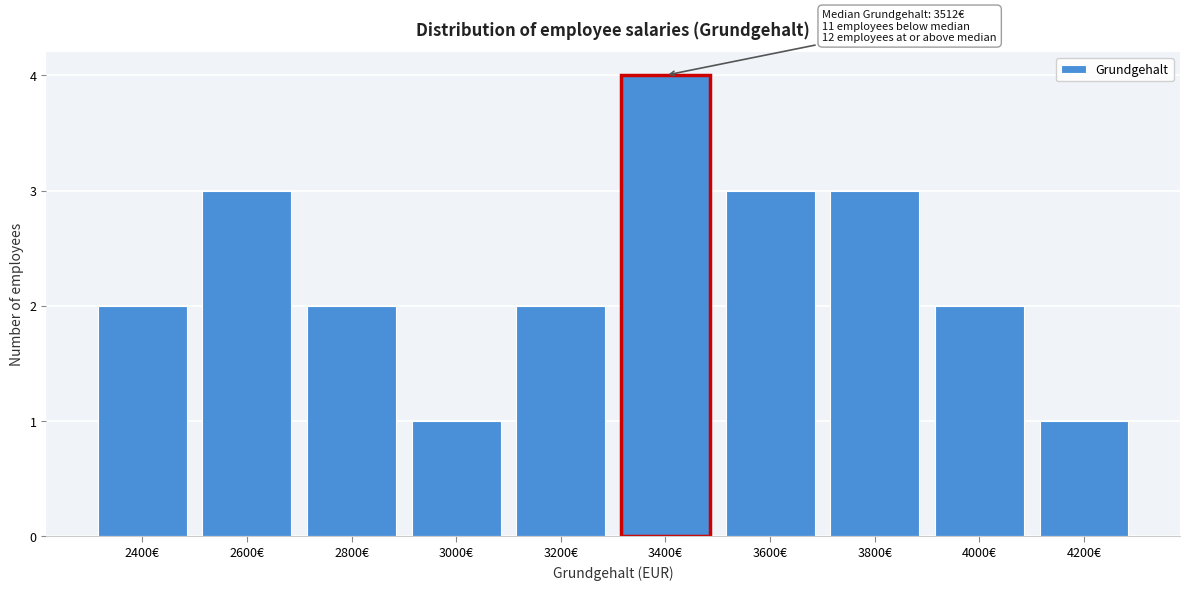

Reading left to right, transcribe all the data shown in this chart.

2	3	2	1	2	4	3	3	2	1